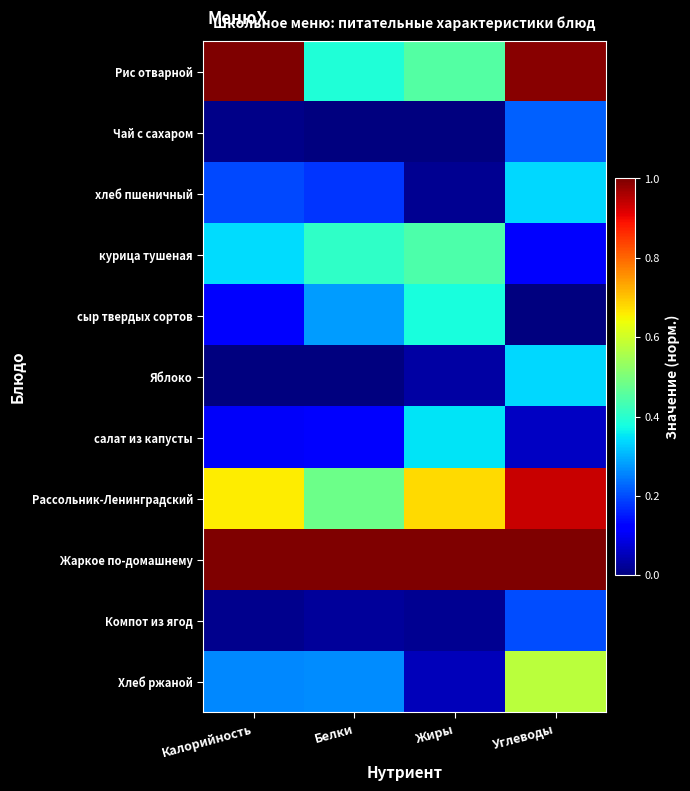

Between Белки and Калорийность, which is larger?

Калорийность